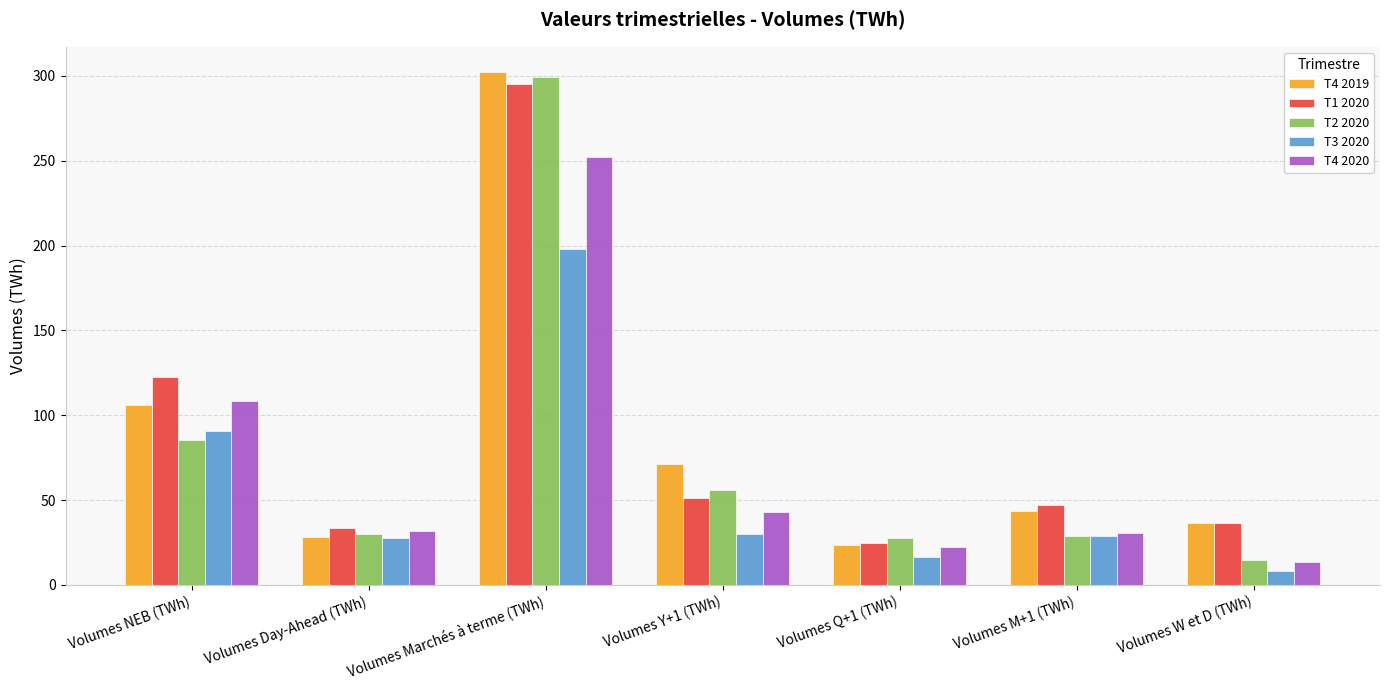

What is the value of the T1 2020 bar at the 2nd from the left?

33.2